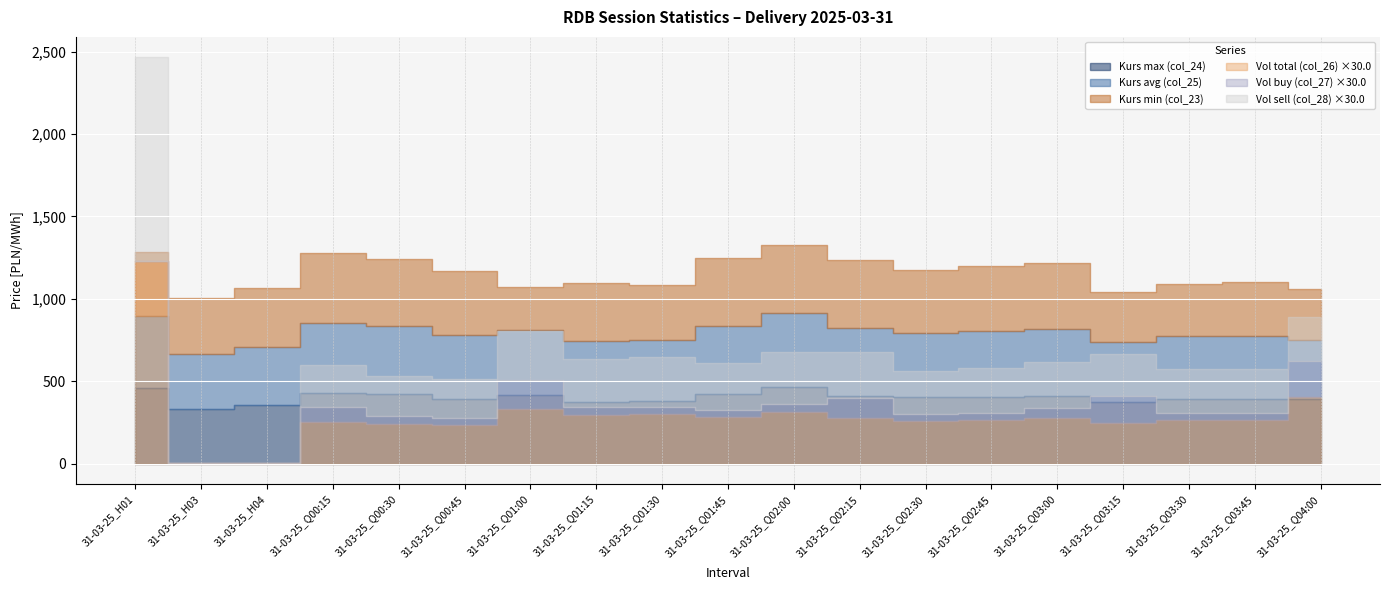

At which category is the sum across all series the highest?

31-03-25_H01